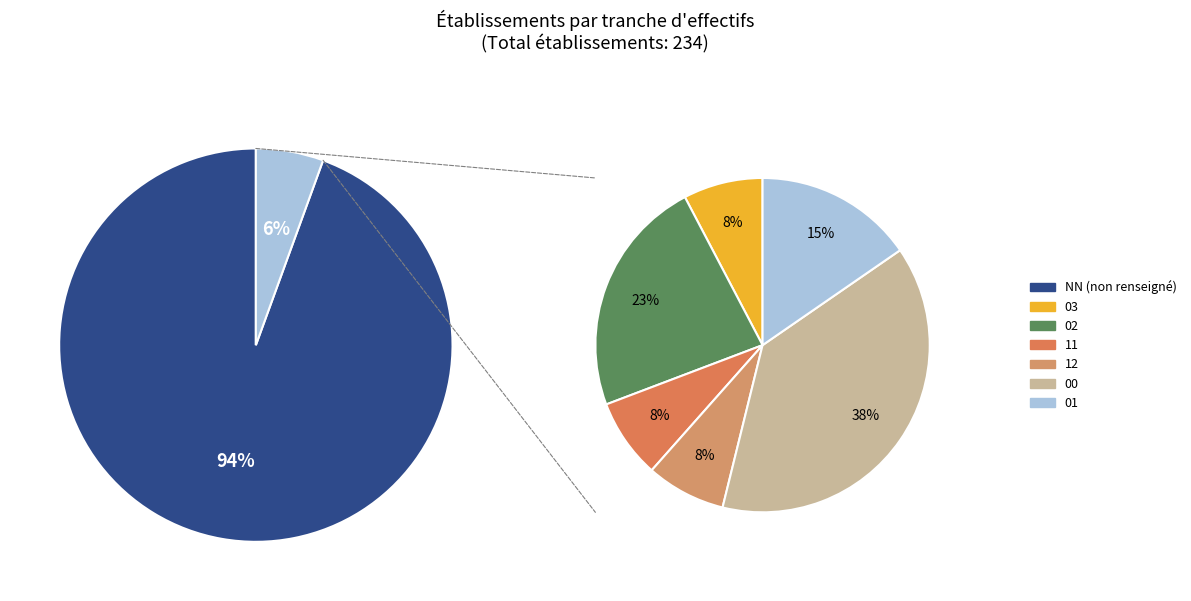

Which slice is the smallest?

03